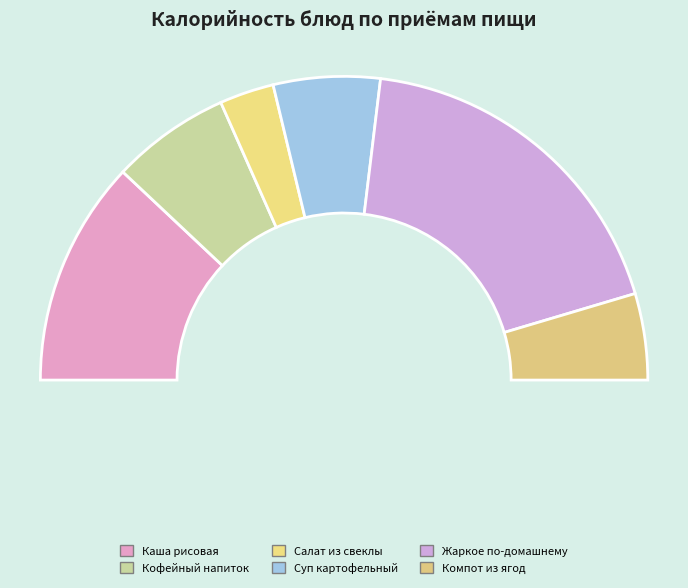

To the nearest percent, what is the combined percentage of Жаркое по-домашнему and Компот из ягод?

46%